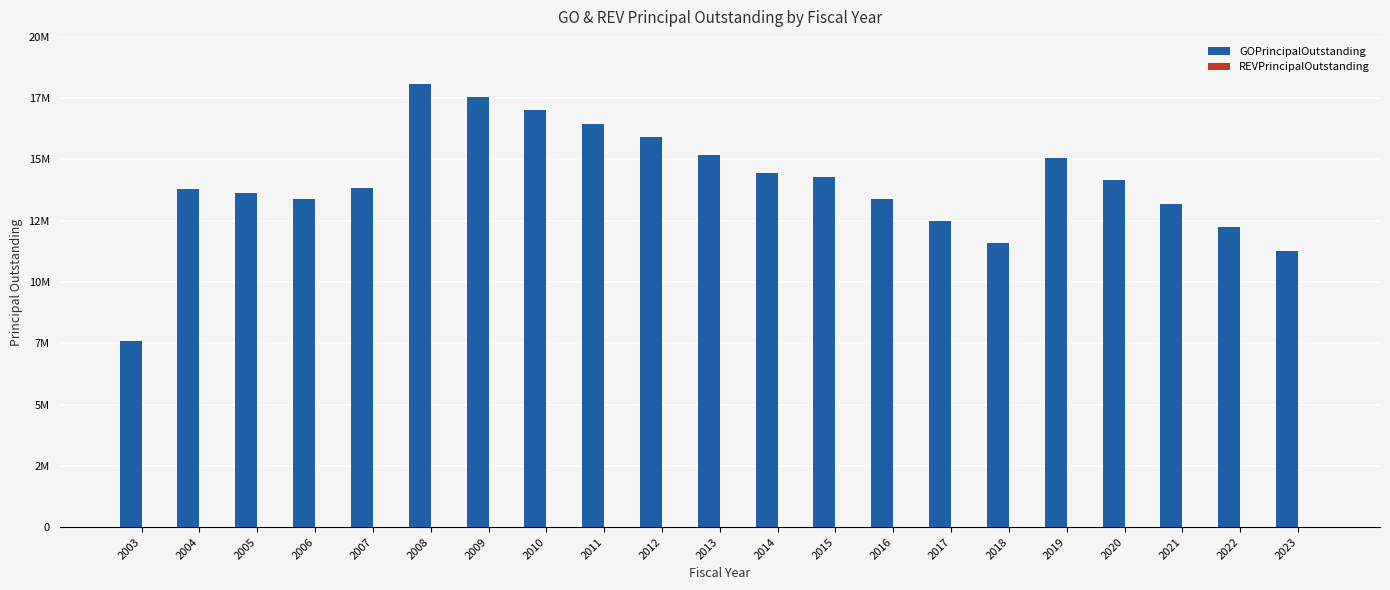

Between 2022 and 2016, which is larger?

2016